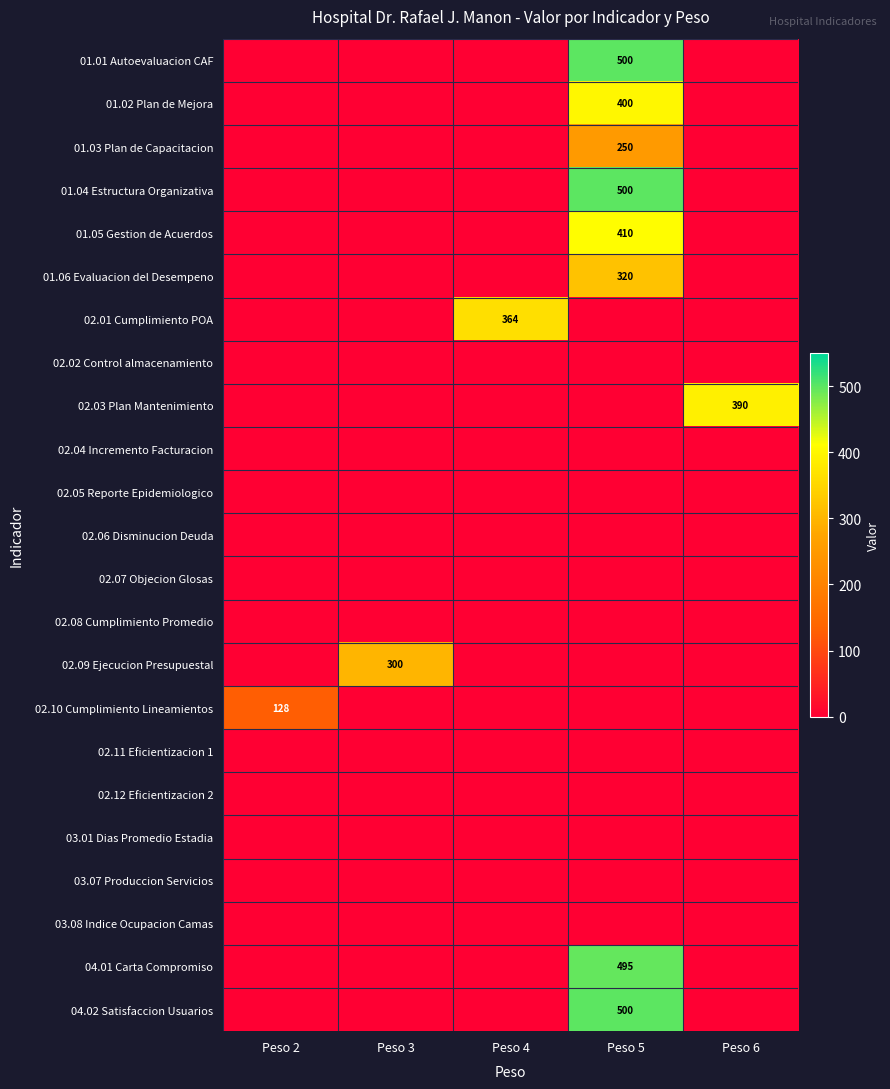

At how many categories does at least one series exceed 211?

4